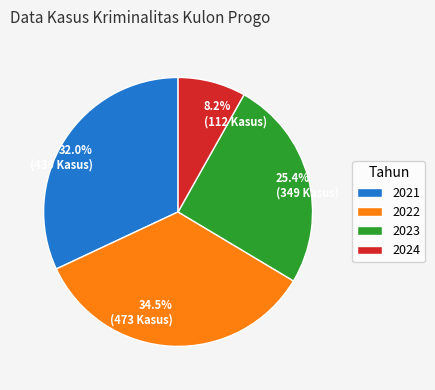

How many slices are in this pie chart?

4